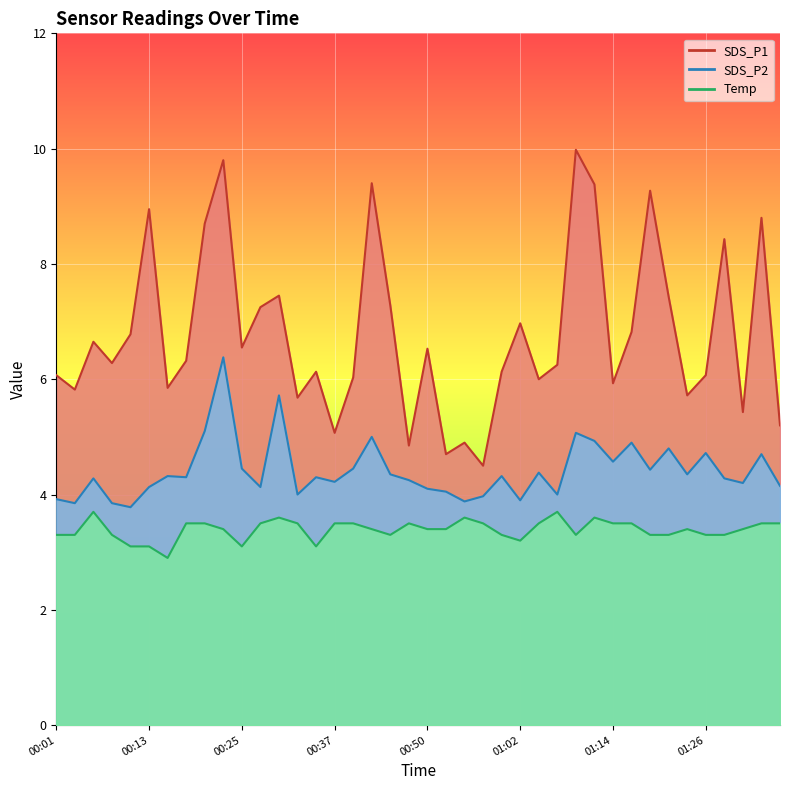

Which series has the widest spread of values?

SDS_P1